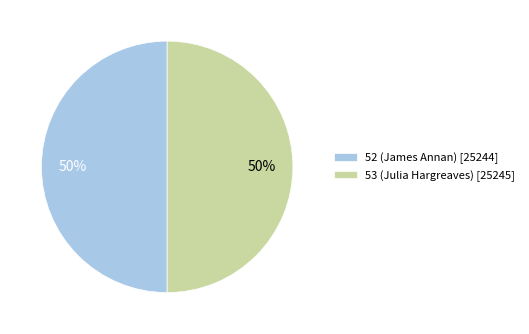

The 52 (James Annan) [25244] slice represents 50% of the pie. True or false?

True